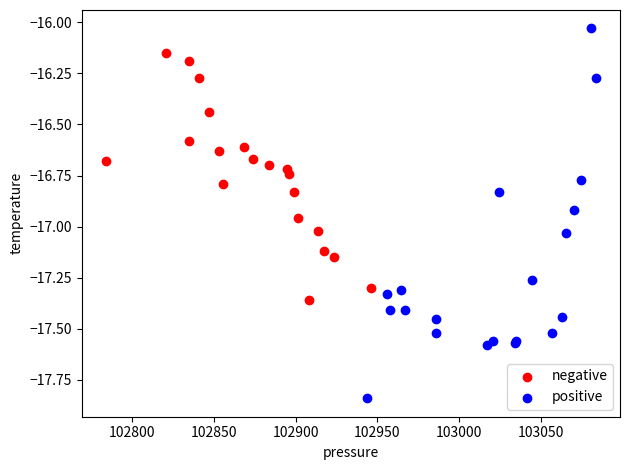

Which series reaches the maximum Y coordinate?

positive